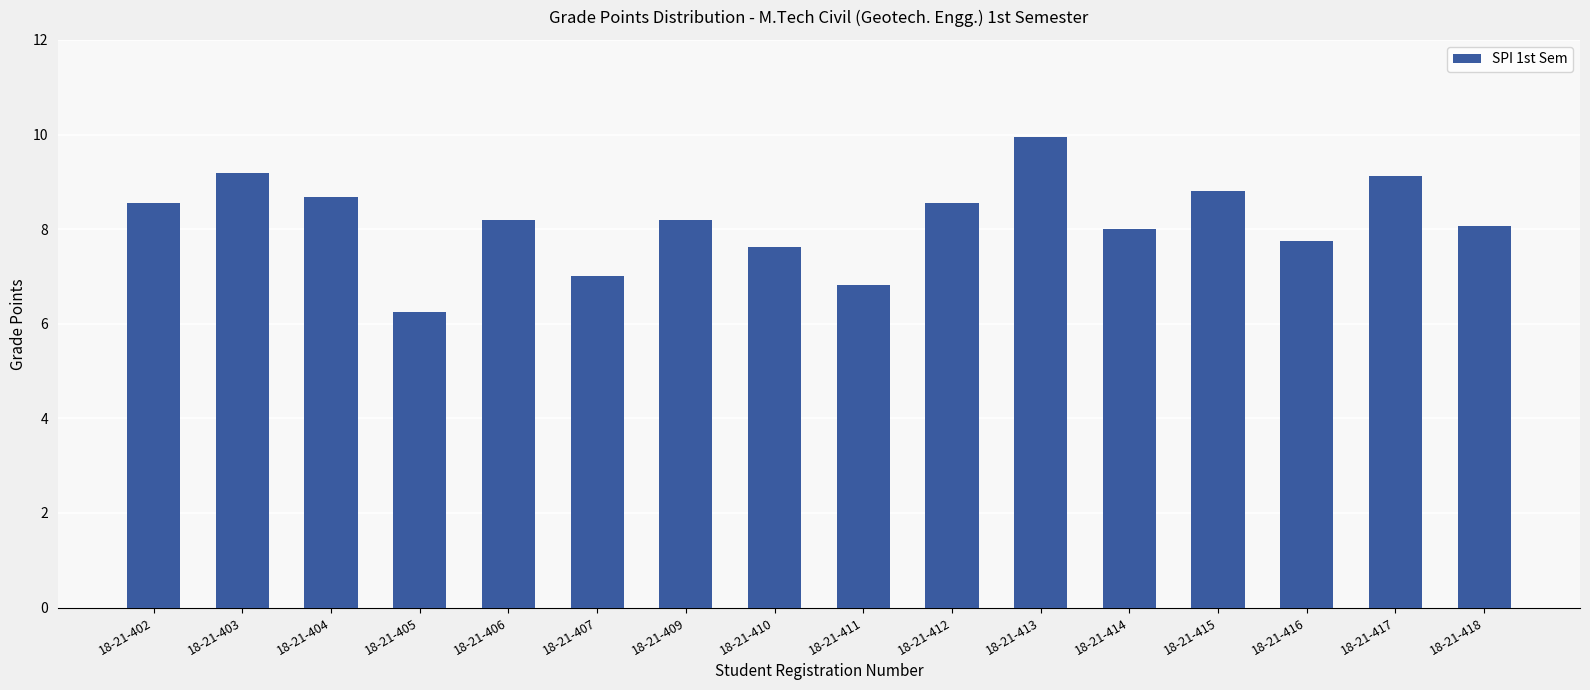

What is the sum of the values at 18-21-407 and 18-21-409?

15.2